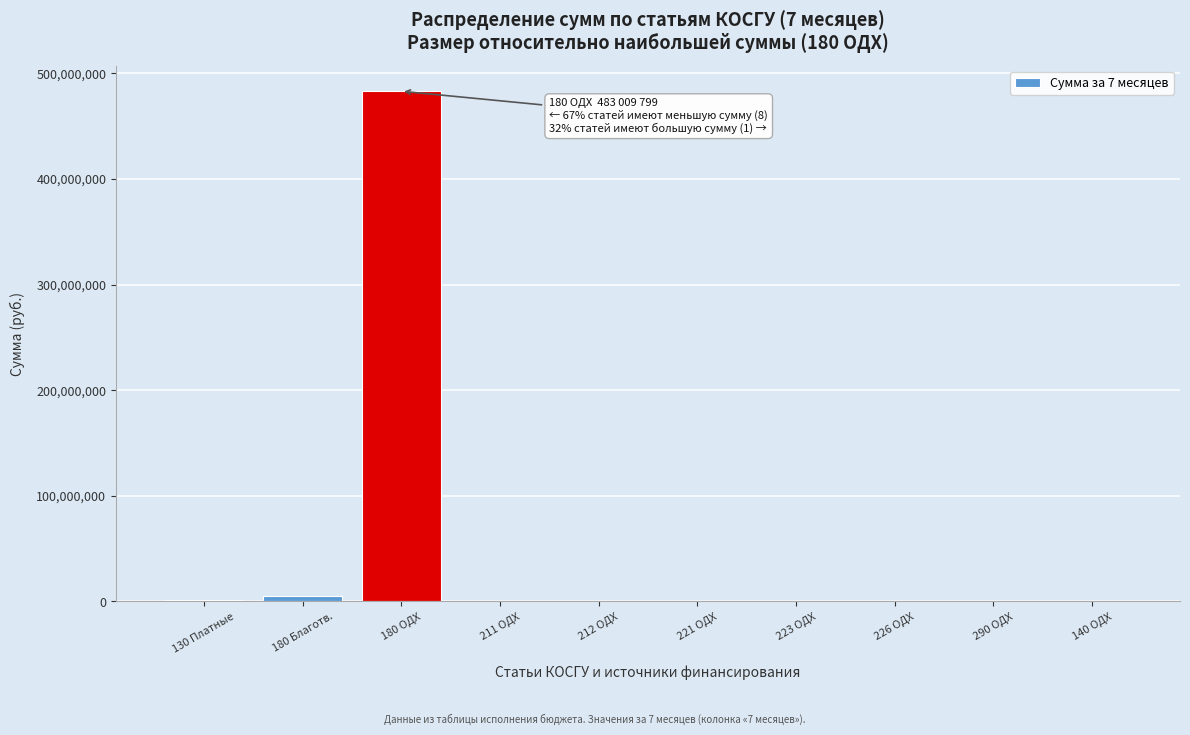

What is the greatest value displayed?

483009799.0